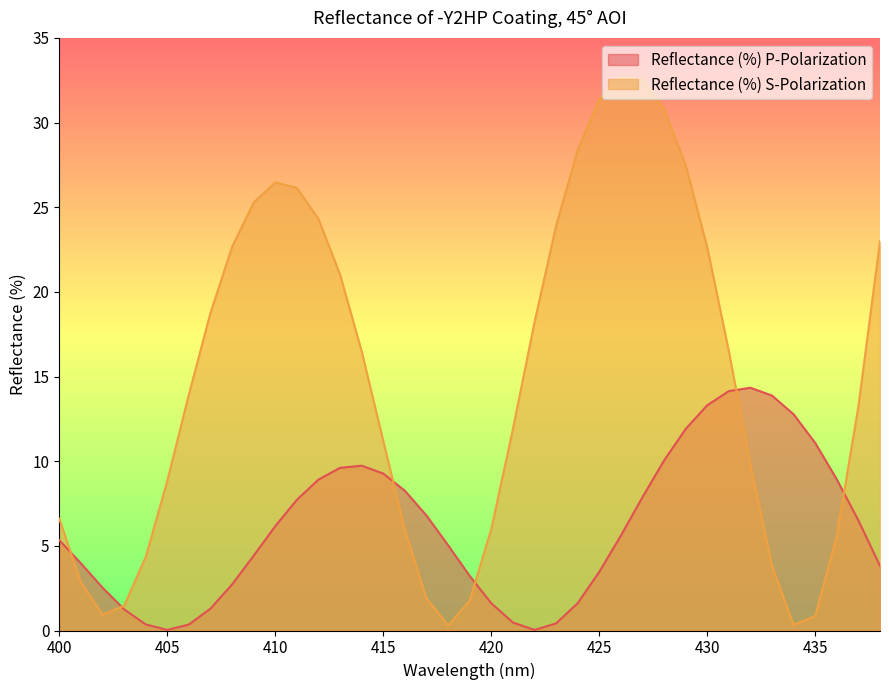

Reading right to left, transcribe all the data shown in this chart.

Reflectance (%) P-Polarization: 3.8	6.5	8.9	11.1	12.8	13.9	14.3	14.1	13.3	11.9	10.0	7.9	5.6	3.5	1.6	0.4	0.0	0.5	1.6	3.2	5.0	6.8	8.3	9.3	9.7	9.6	8.9	7.7	6.2	4.4	2.7	1.3	0.4	0.0	0.4	1.3	2.5	4.0	5.3
Reflectance (%) S-Polarization: 23.0	13.2	5.6	0.9	0.3	3.8	9.8	16.5	22.6	27.5	30.8	32.5	32.7	31.4	28.4	23.9	18.2	11.9	6.0	1.8	0.3	1.9	5.9	11.2	16.5	21.0	24.3	26.1	26.5	25.3	22.7	18.8	13.9	8.8	4.3	1.5	0.9	2.9	6.6